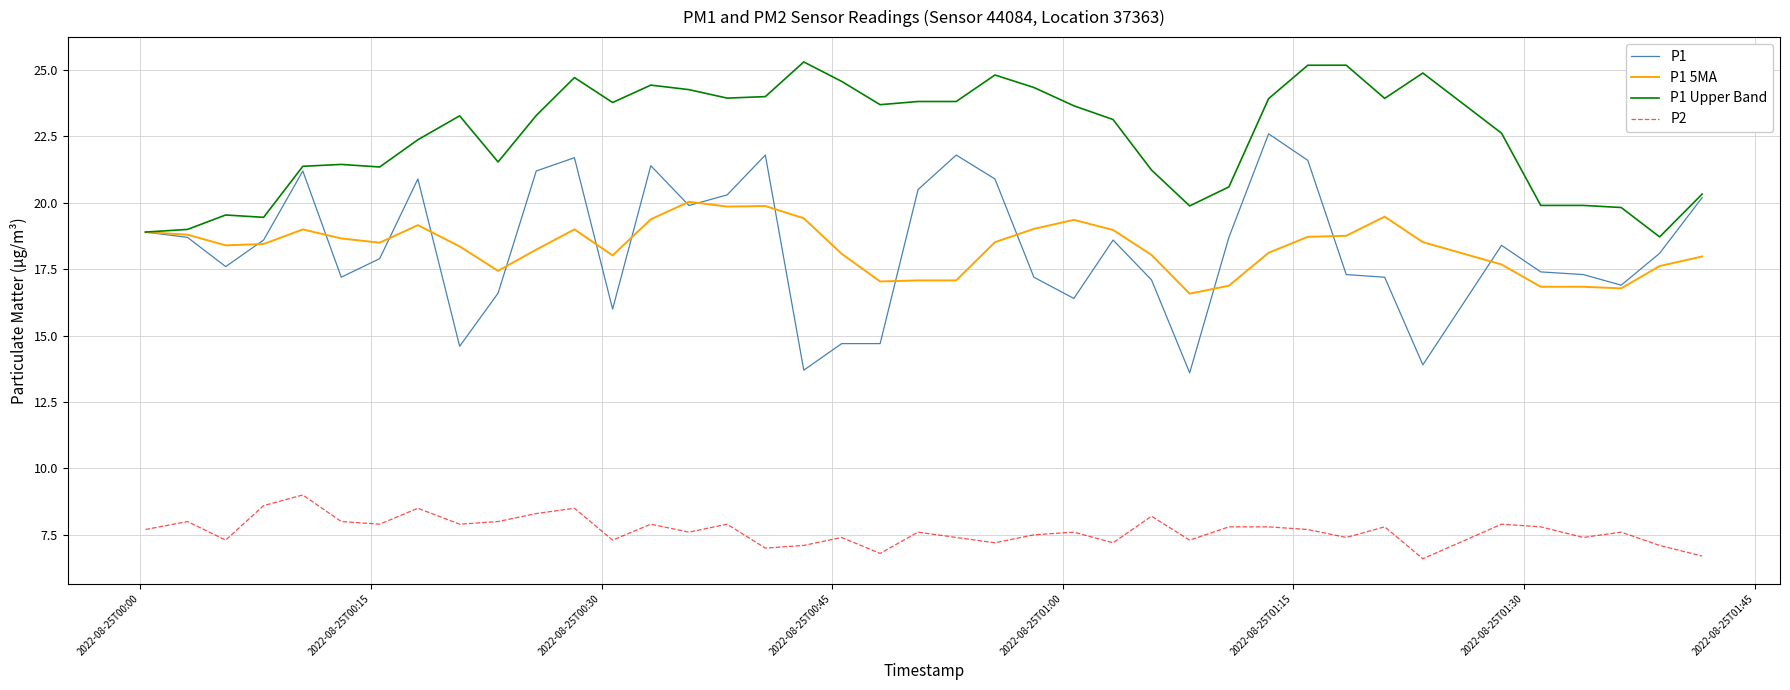

Which series has the widest spread of values?

P1